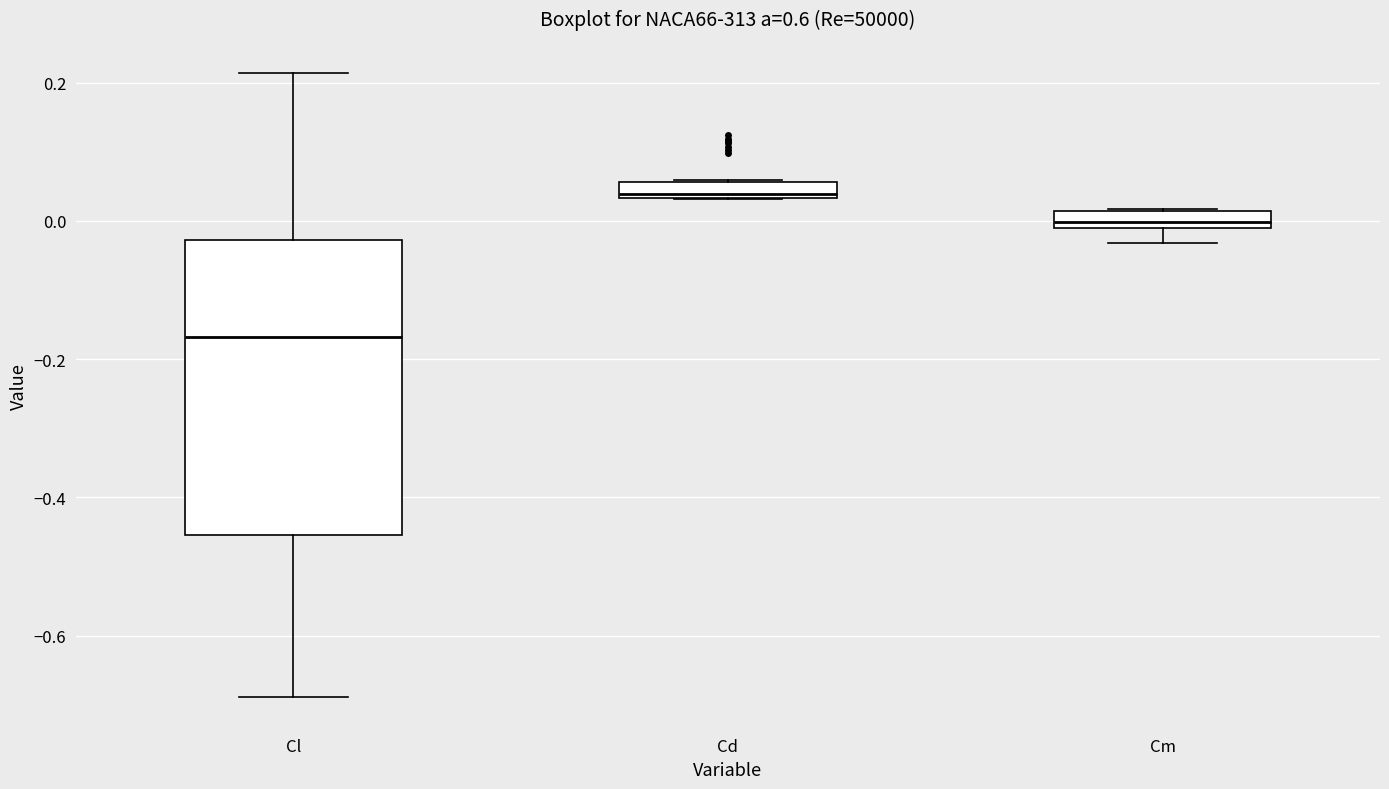

Which box is the tallest, from its lower edge to its upper edge?

Cl